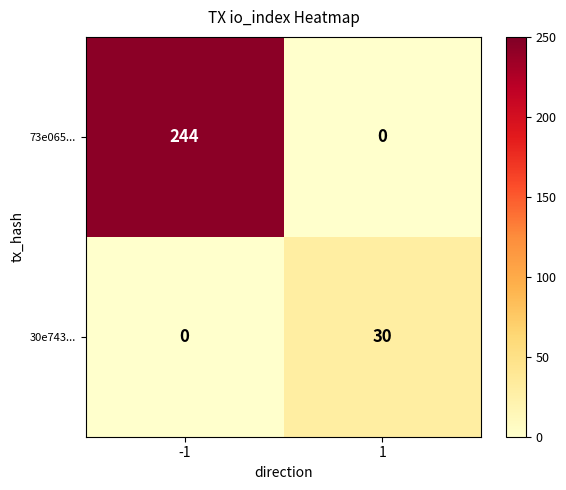

Which series has the largest total across all categories?

73e065...